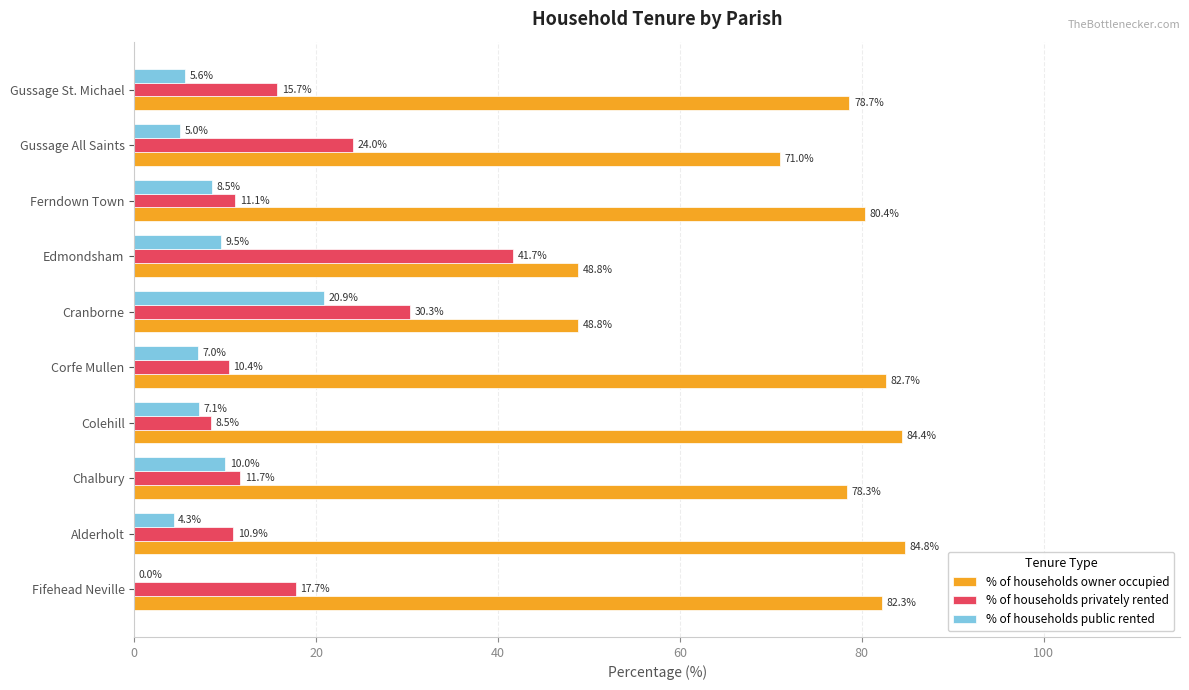

Which series changed the most between Colehill and Edmondsham?

% of households owner occupied